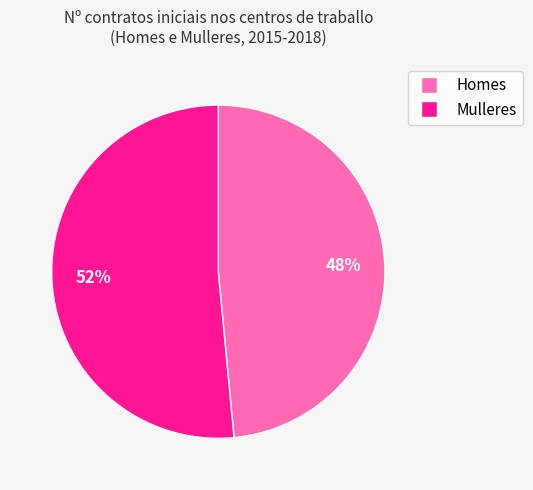

Is there a majority slice in this chart?

Yes